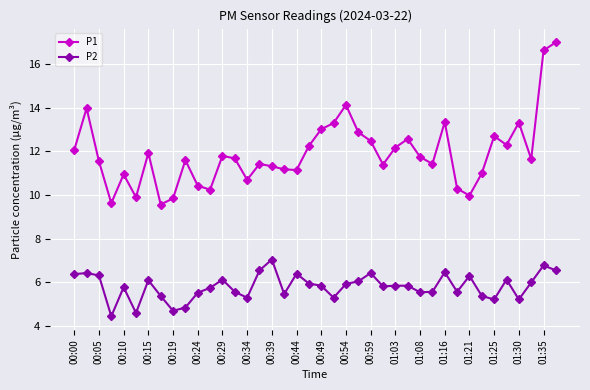

Which series has the widest spread of values?

P1